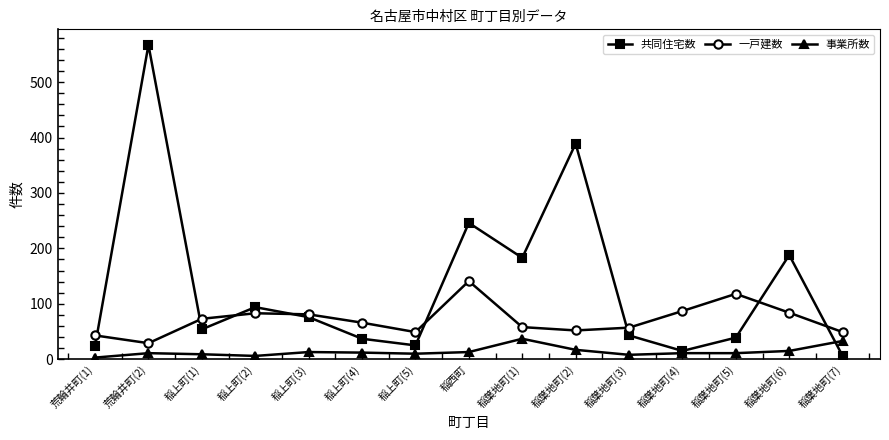

Which series has the largest total across all categories?

共同住宅数